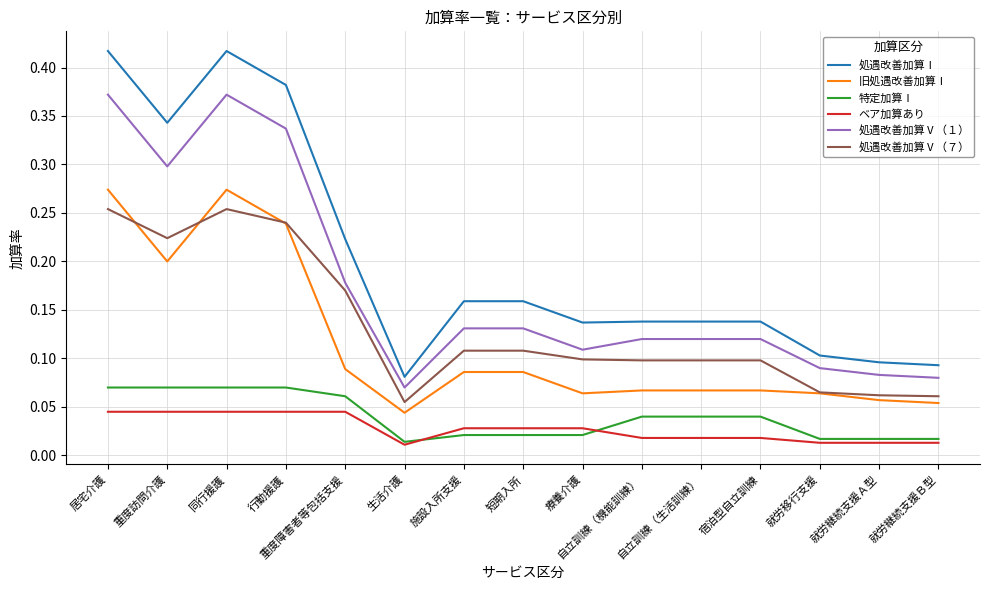

What is the total value across all series at 自立訓練（機能訓練）?

0.5